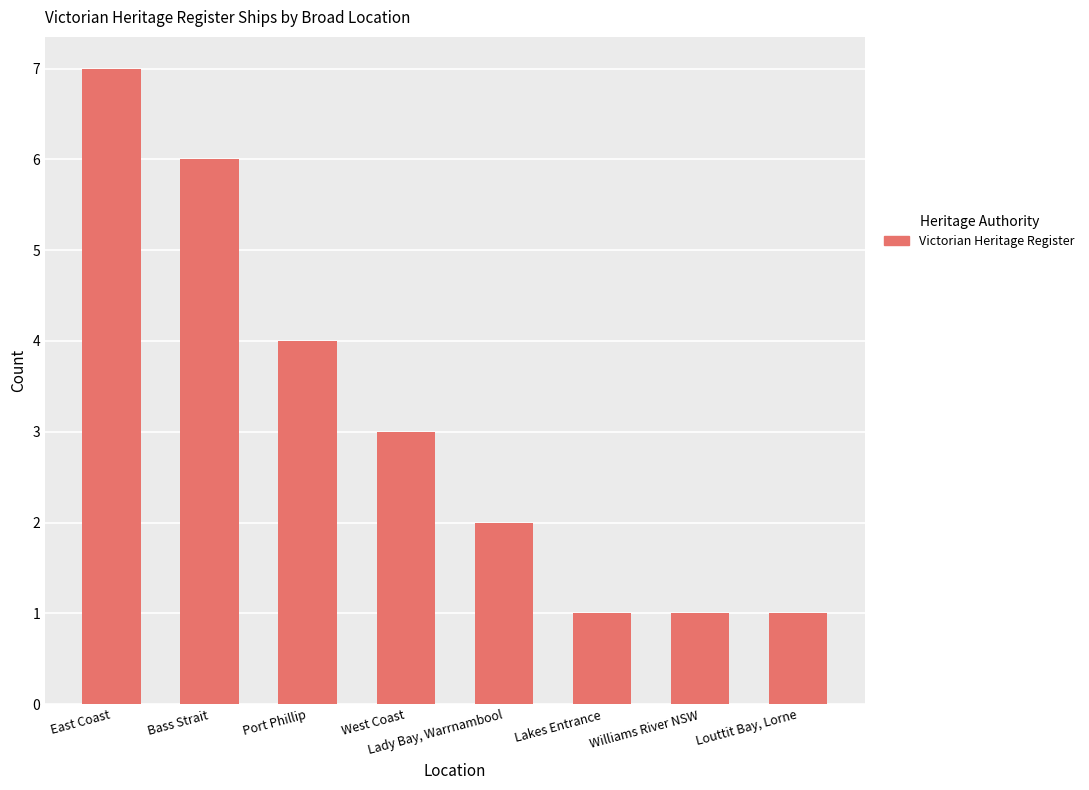

Which category has the highest value across all series?

East Coast